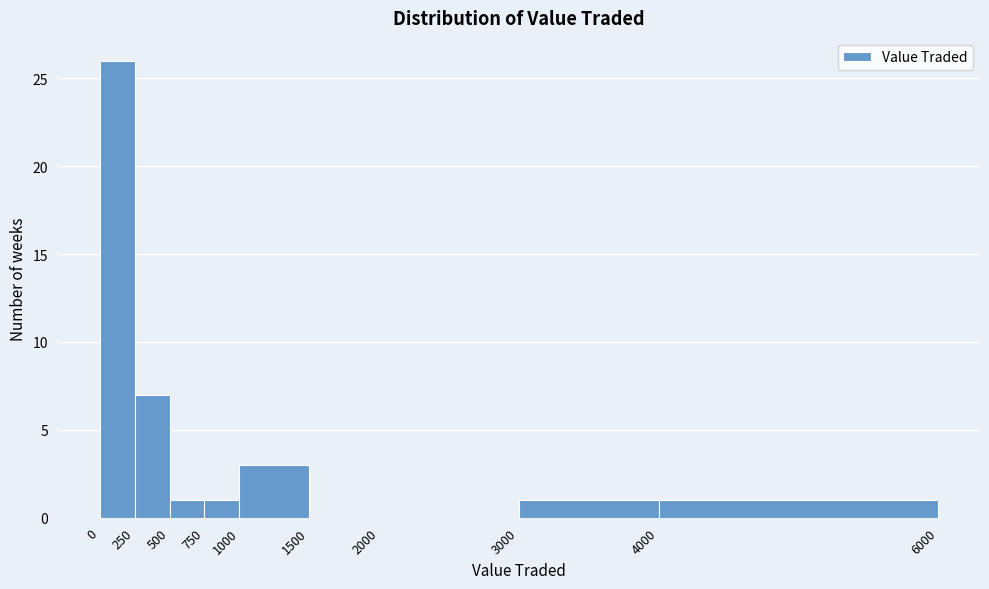

Reading left to right, transcribe this chart: for each bar, give the range it covers on the x-axis and its height. The values are not printed on the chart, so give them approximately, as read against the axis.

0 to 250: 26
250 to 500: 7
500 to 750: 1
750 to 1000: 1
1000 to 1500: 3
1500 to 2000: 0
2000 to 3000: 0
3000 to 4000: 1
4000 to 6000: 1